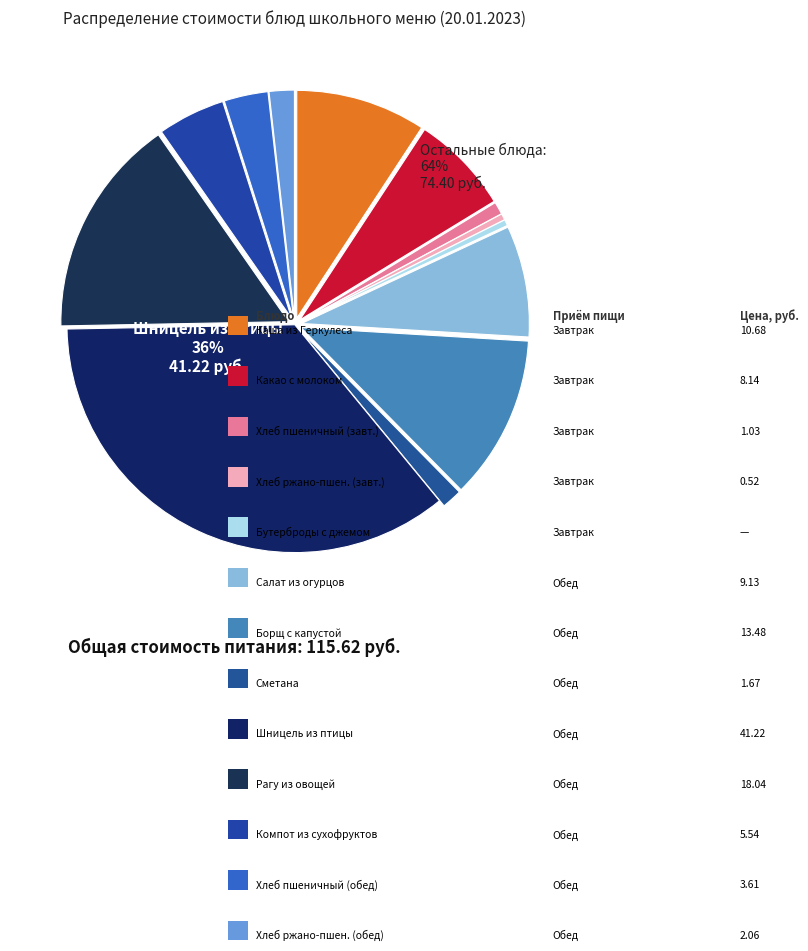

What portion of the pie excludes Компот из сухофруктов?

95.2%